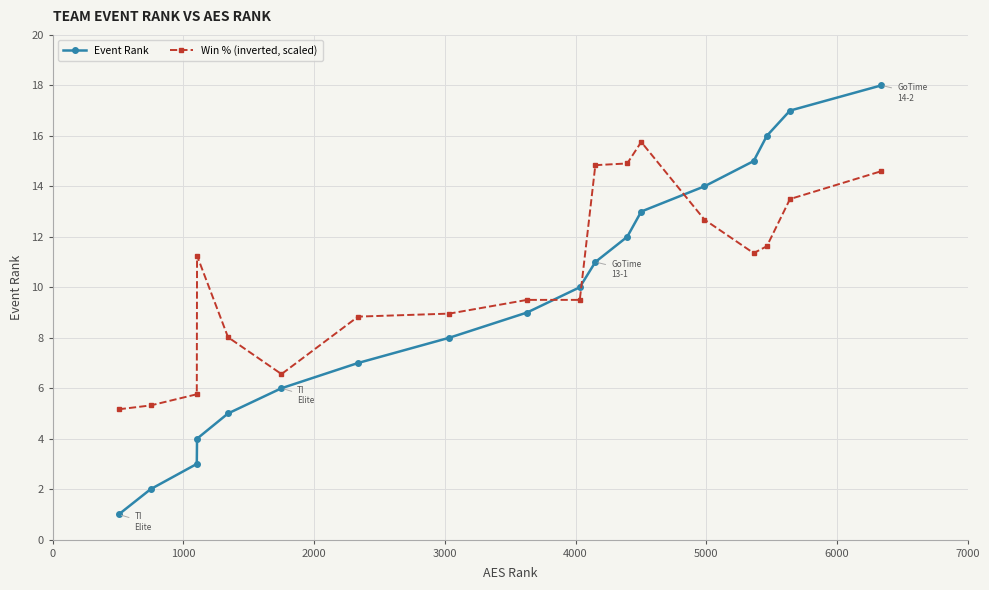

Which series has the largest range (max minus min)?

Event Rank